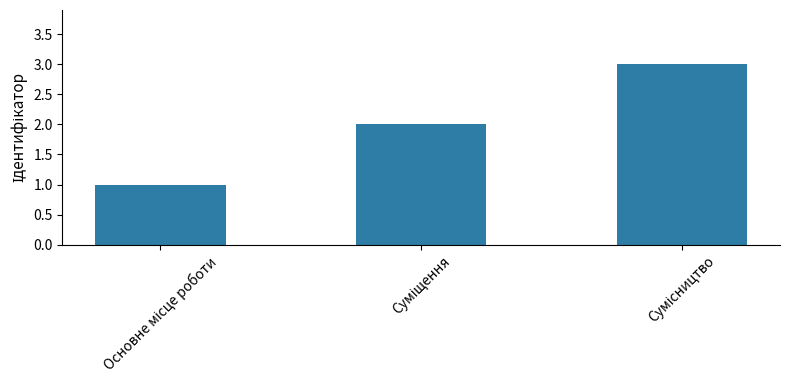

What is the greatest value displayed?

3